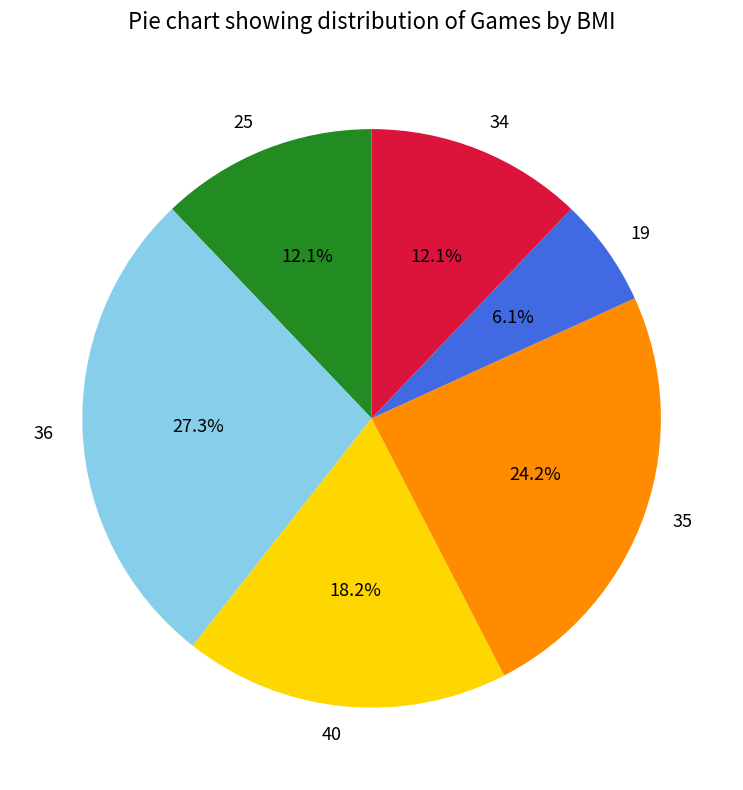

To the nearest percent, what portion does 19 represent?

6%